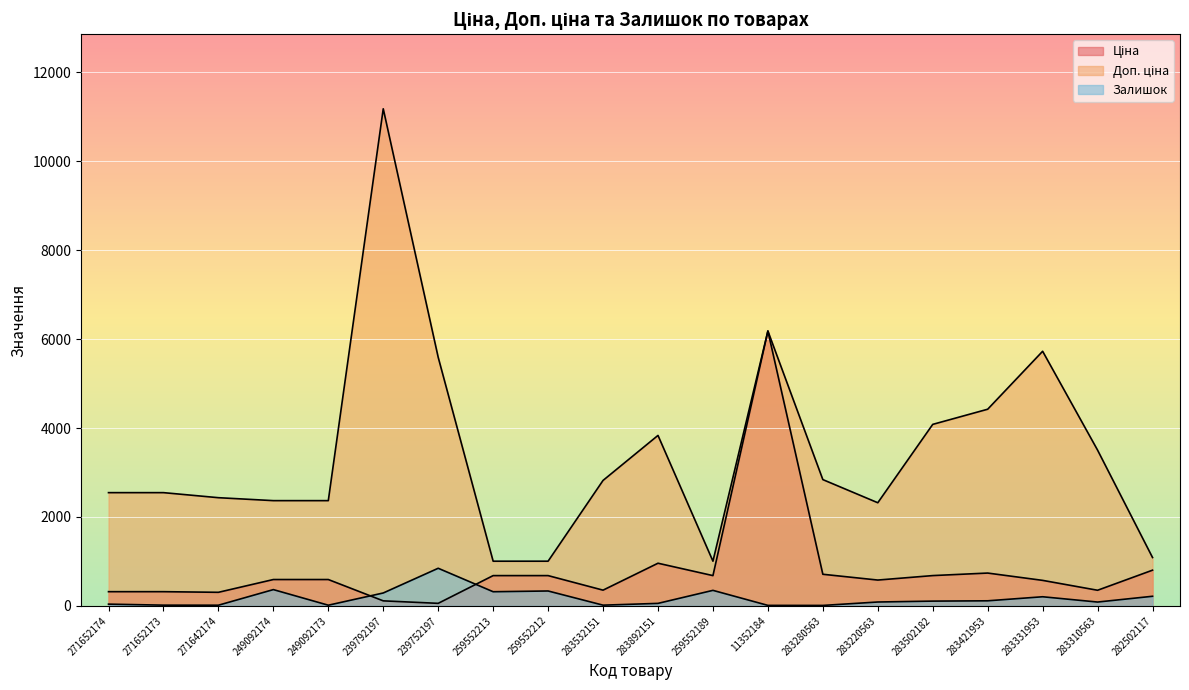

Which category has the lowest value in the Ціна series?

239752197